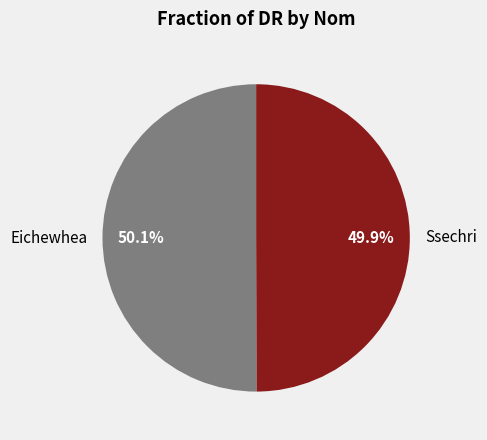

How many slices are in this pie chart?

2